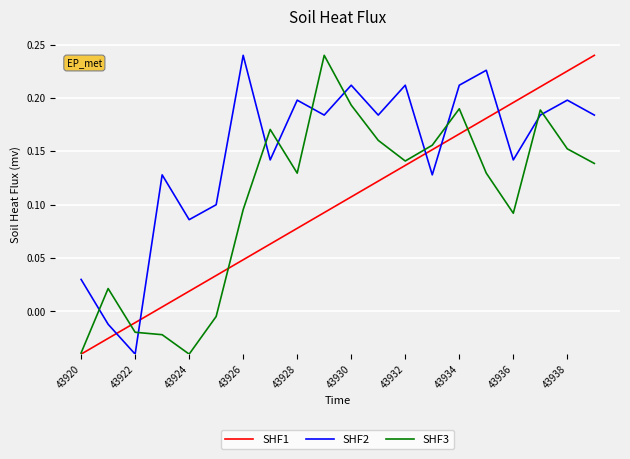

Count the number of data series in this chart.

3